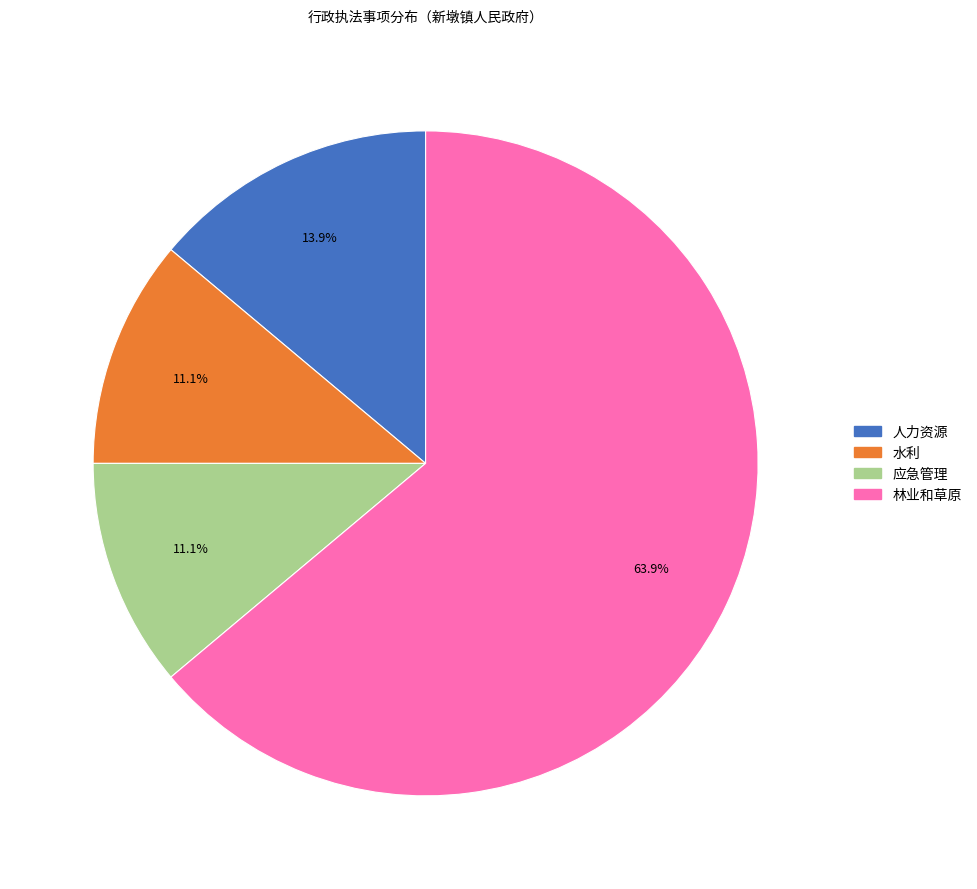

Count the number of slices in the pie.

4